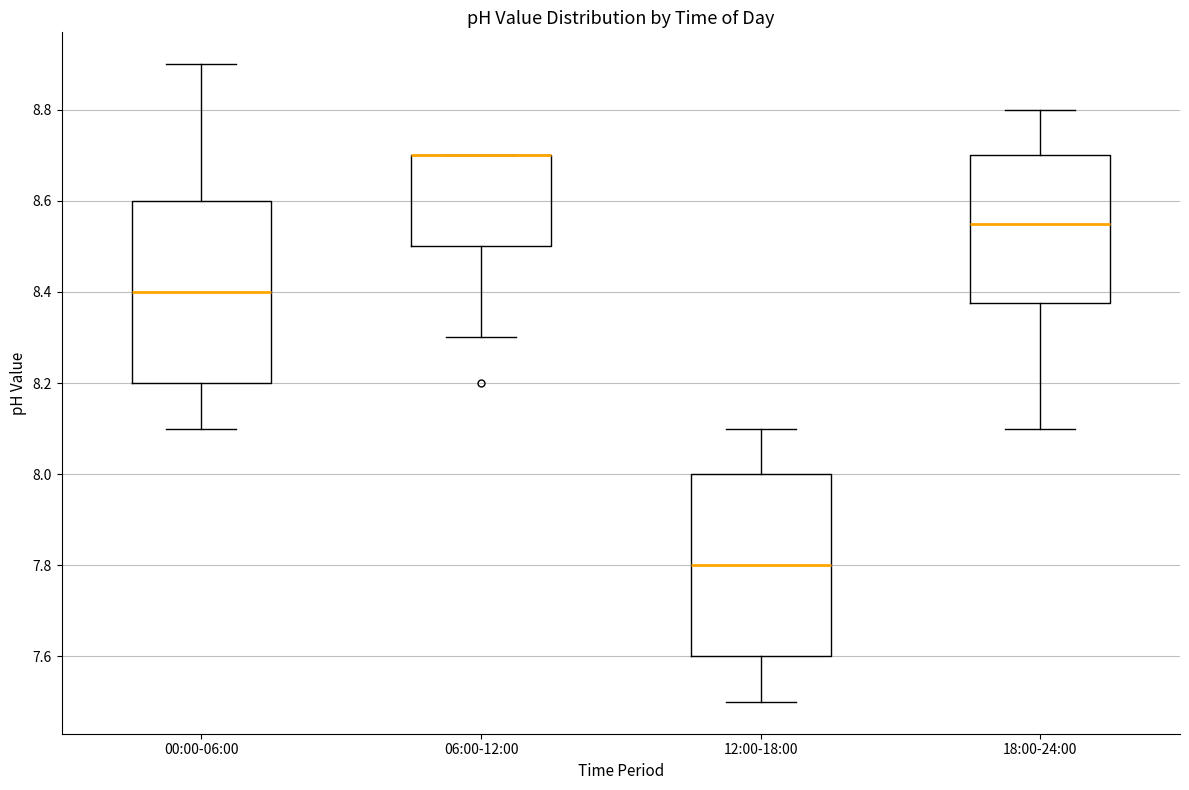

Reading left to right, transcribe this box plot: for each box, give where its median line is, the range the box spans, and where its two whiskers end, as read against the y-axis. The values are not printed on the chart, so give them approximately, as read against the axis.

00:00-06:00: median 8.40, box 8.20 to 8.60, whiskers 8.10 to 8.90
06:00-12:00: median 8.70 (drawn on the box's upper edge), box 8.50 to 8.70, whiskers 8.30 to 8.70
12:00-18:00: median 7.80, box 7.60 to 8.00, whiskers 7.50 to 8.10
18:00-24:00: median 8.56, box 8.38 to 8.70, whiskers 8.10 to 8.80